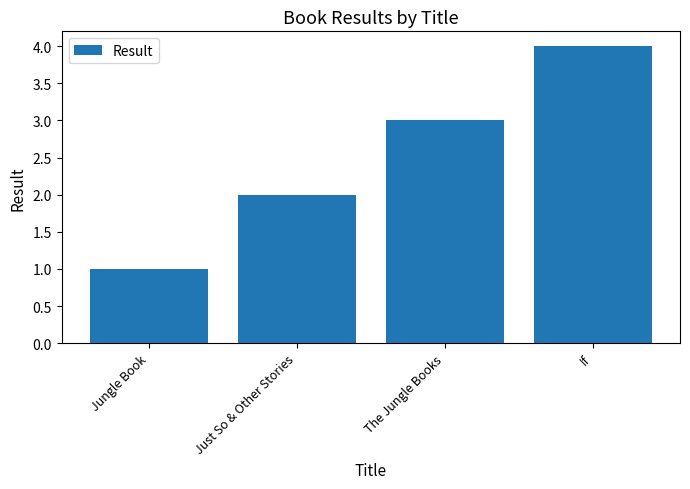

Reading right to left, list all the values displayed in this chart.

If=4	The Jungle Books=3	Just So & Other Stories=2	Jungle Book=1